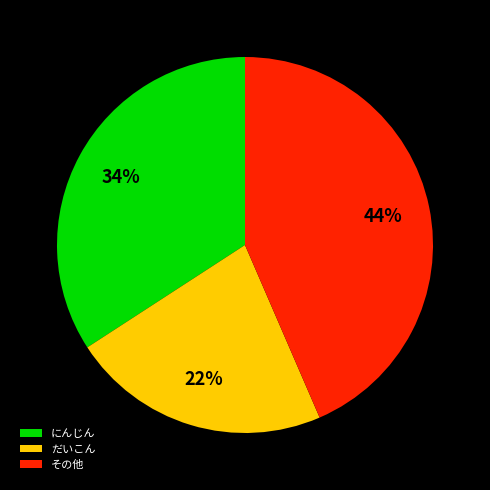

Is the sum of その他 and だいこん greater than half?

Yes